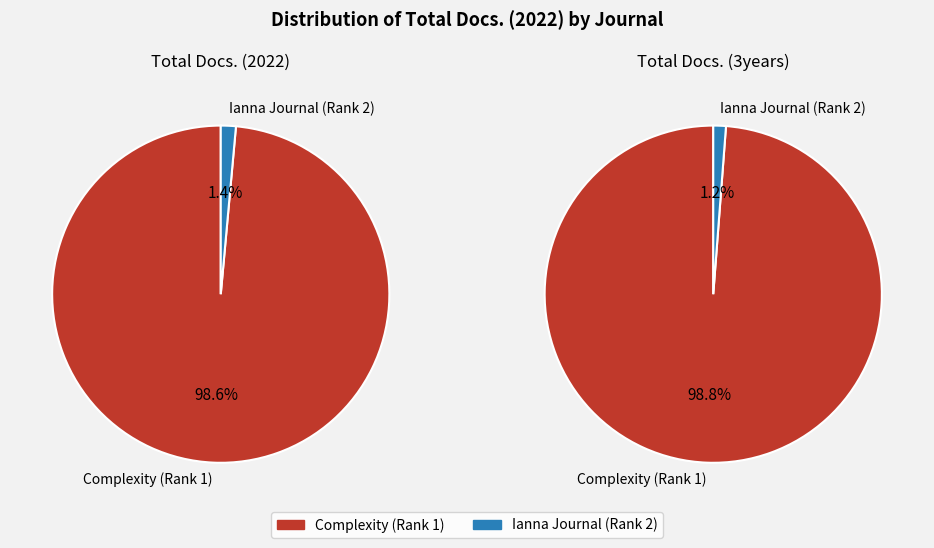

Does Ianna Journal (Rank 2) account for over 50% of the chart?

No